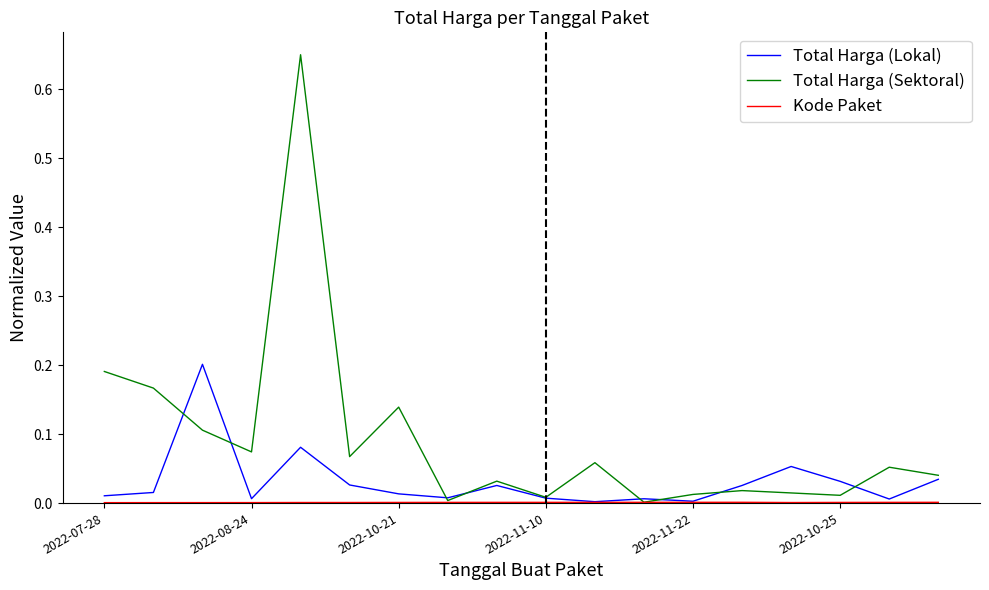

Which series has the largest total across all categories?

Total Harga (Sektoral)